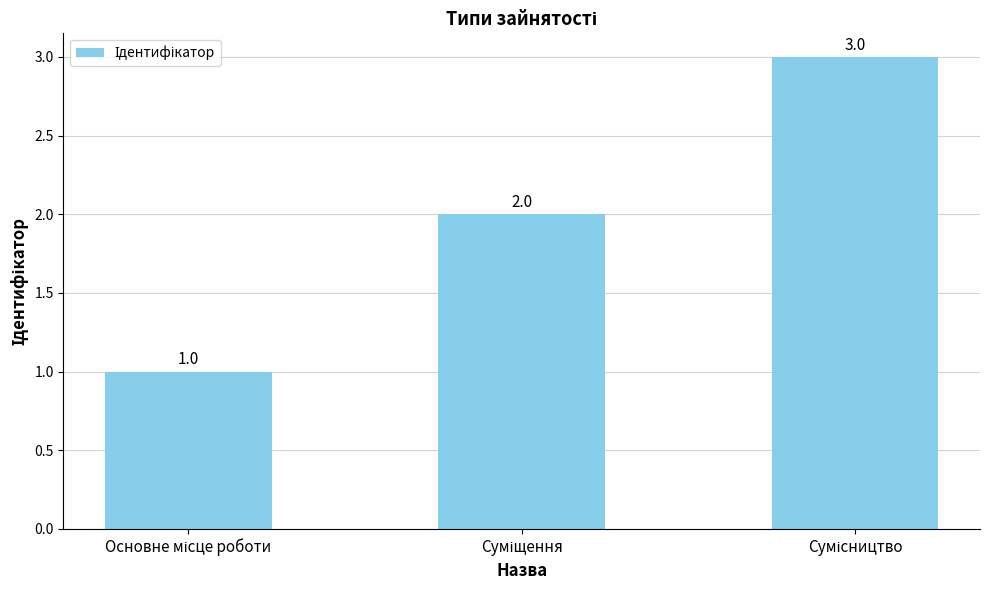

Count the values in the range 1 to 3.

3